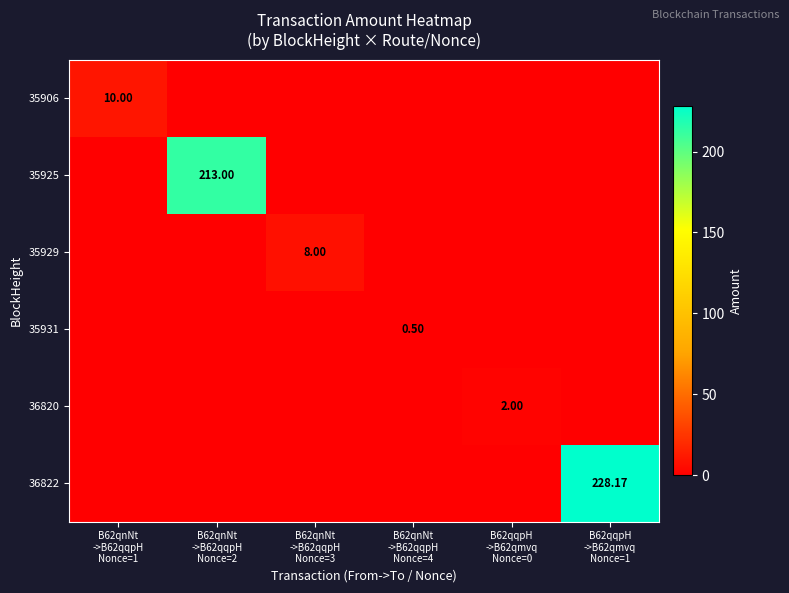

Which series has the largest range (max minus min)?

36822